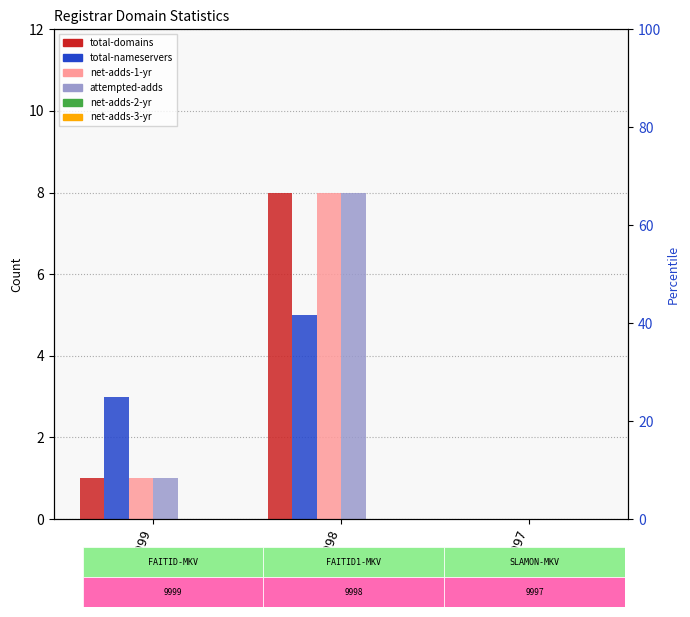

What is the highest value of the total-nameservers series?

5